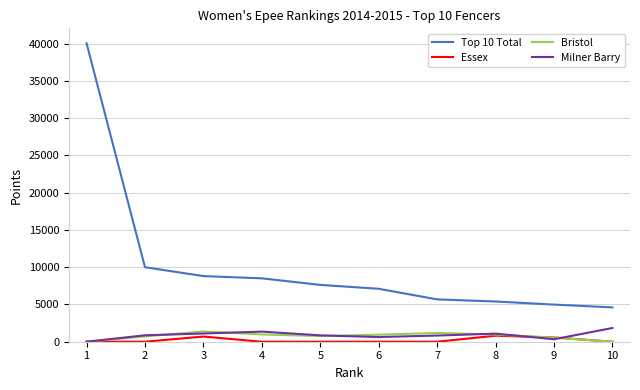

What is the maximum value shown in the chart?

40050